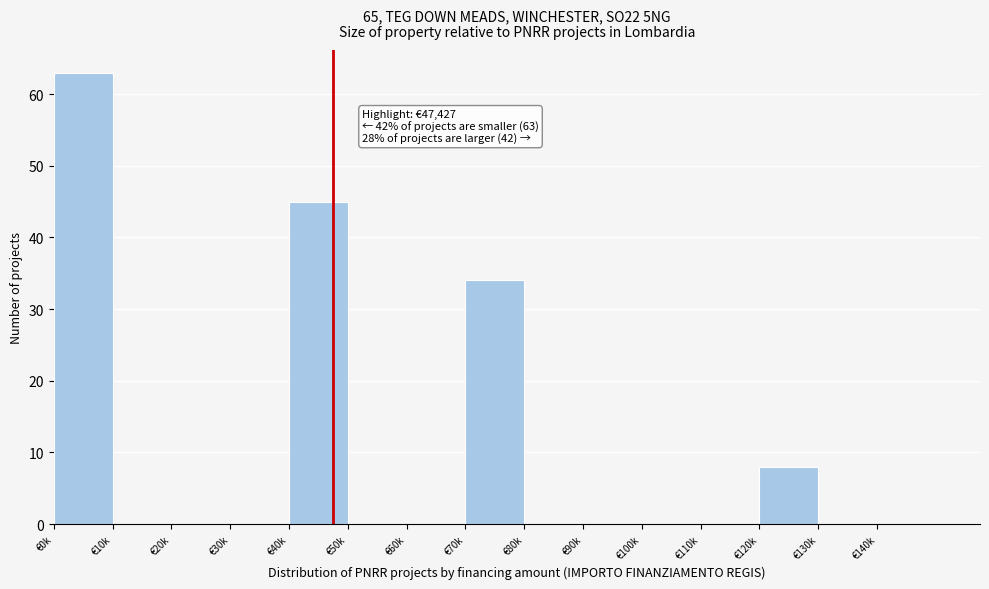

Reading right to left, list all the values displayed in this chart.

€140k=0	€130k=0	€120k=8	€110k=0	€100k=0	€90k=0	€80k=0	€70k=34	€60k=0	€50k=0	€40k=45	€30k=0	€20k=0	€10k=0	€0k=63